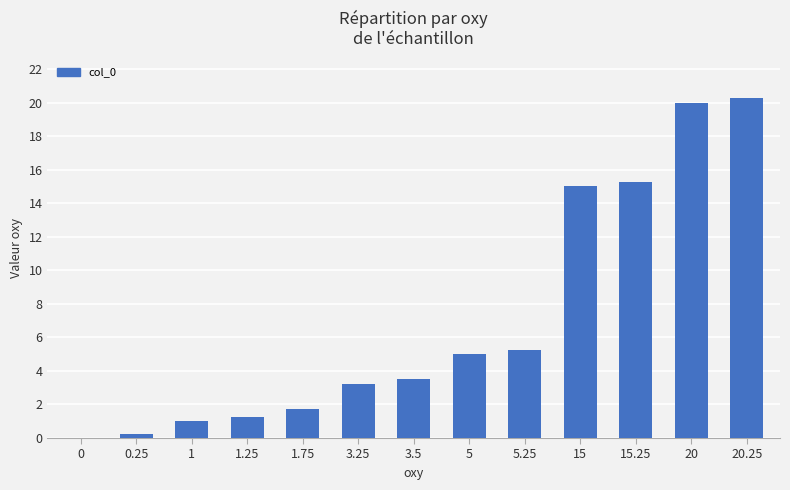

Is it true that the value at 3.5 is 5.9?

False